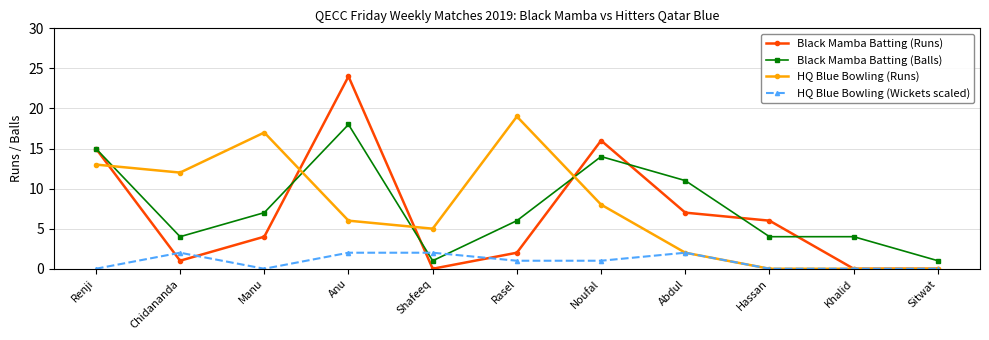

True or false: Black Mamba Batting (Runs) has more than 1 interior local peaks.

True